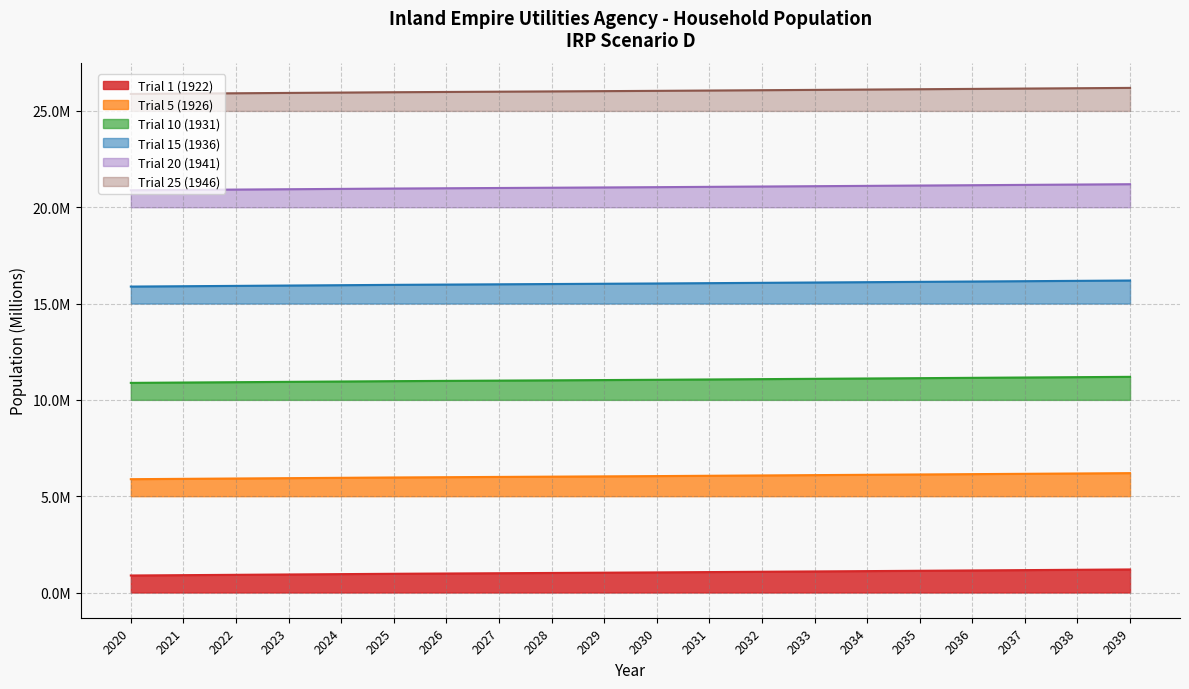

What is the smallest value displayed?

0.9